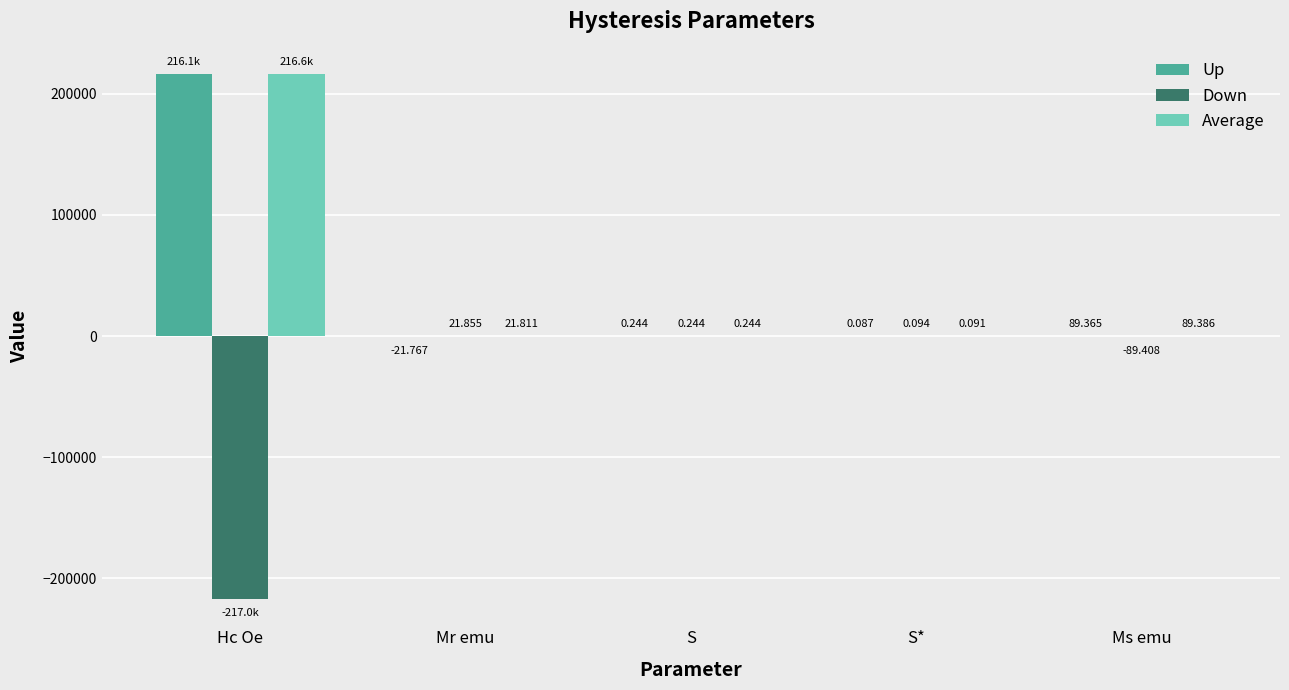

Where does the Down series first go above 0?

Mr emu